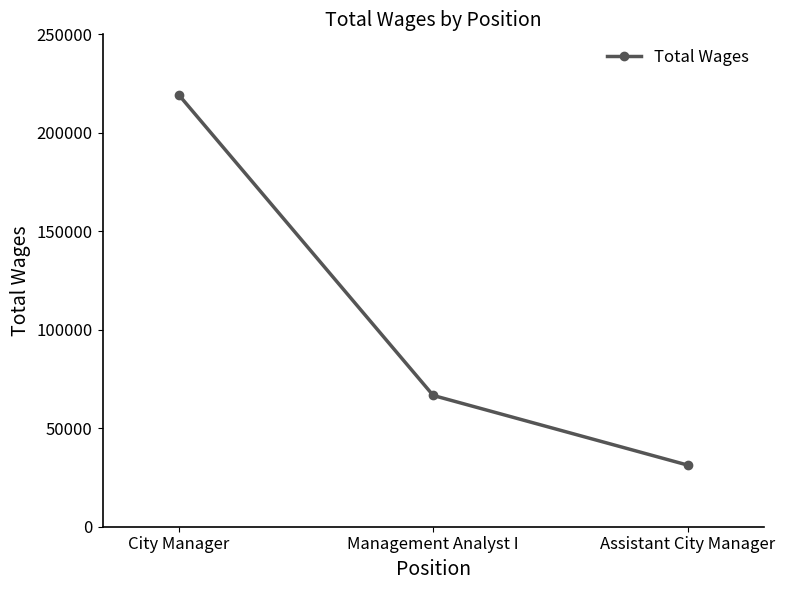

What is the greatest value displayed?

219238